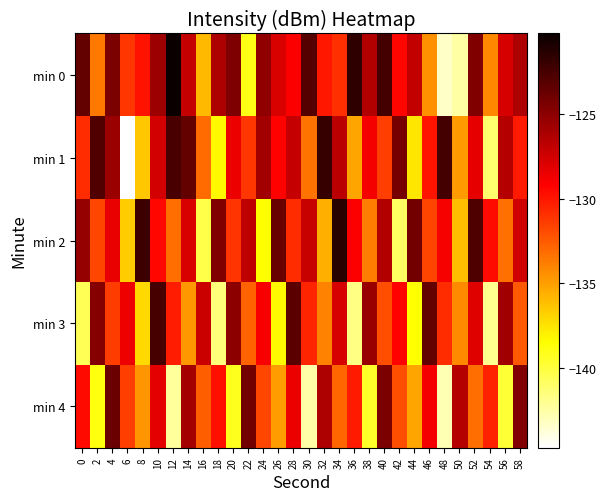

At which category is the sum across all series the highest?

10